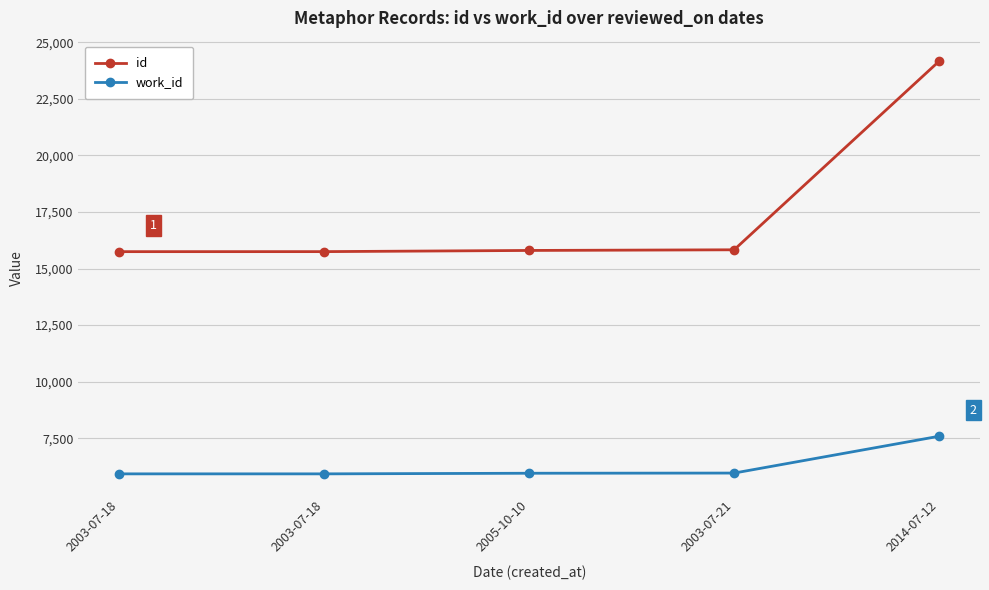

List the series in order of their peak value, lowest first.

work_id, id